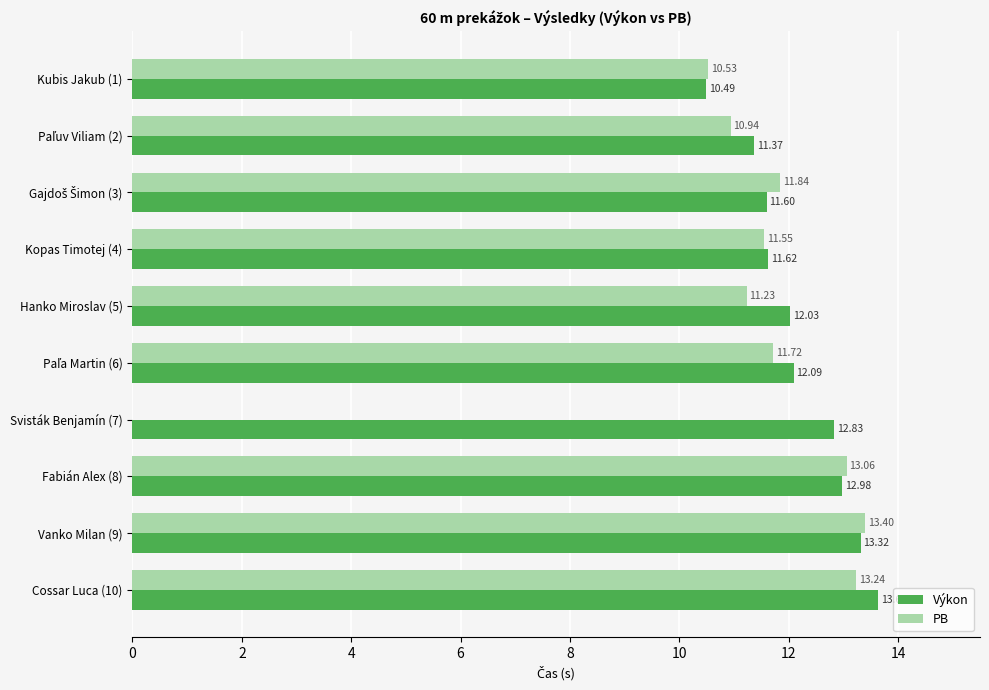

What is the approximate value of Výkon at Vanko Milan (9)?

13.3